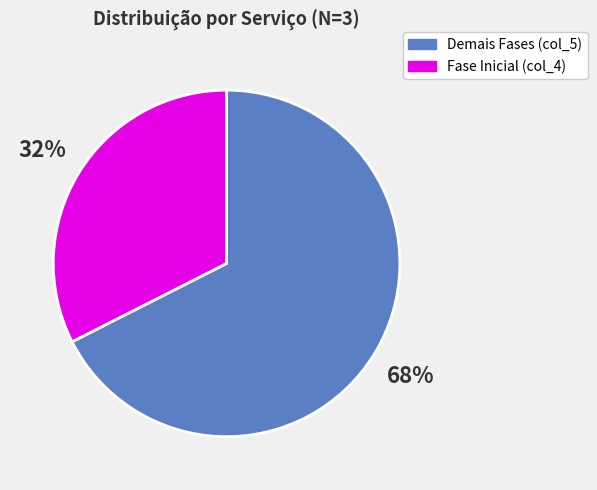

Does any single category account for the majority?

Yes